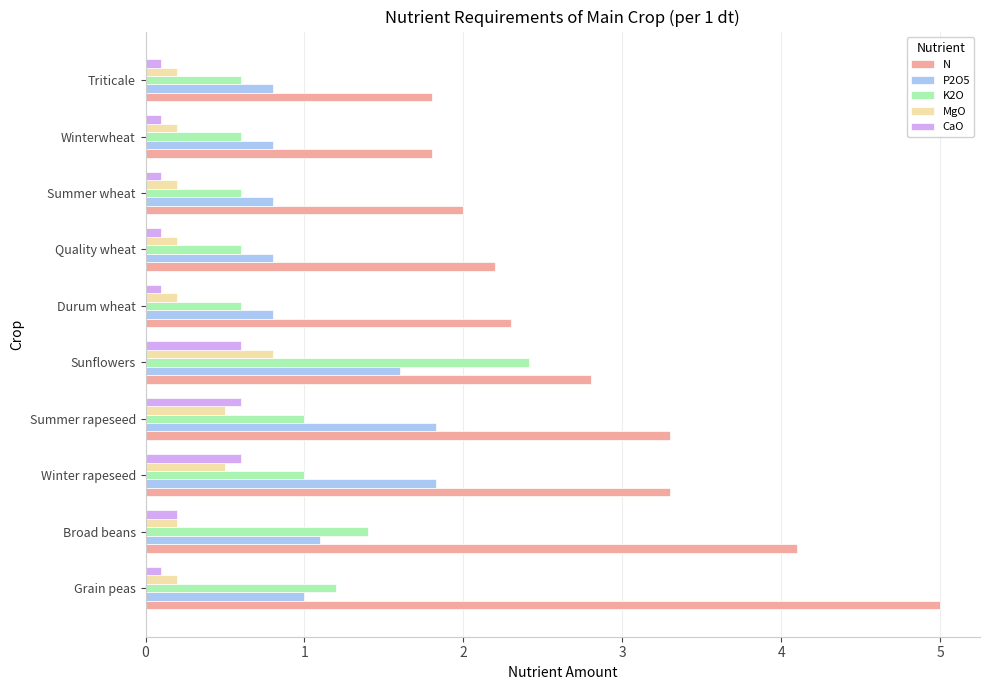

What is the approximate value of MgO at Sunflowers?

0.8